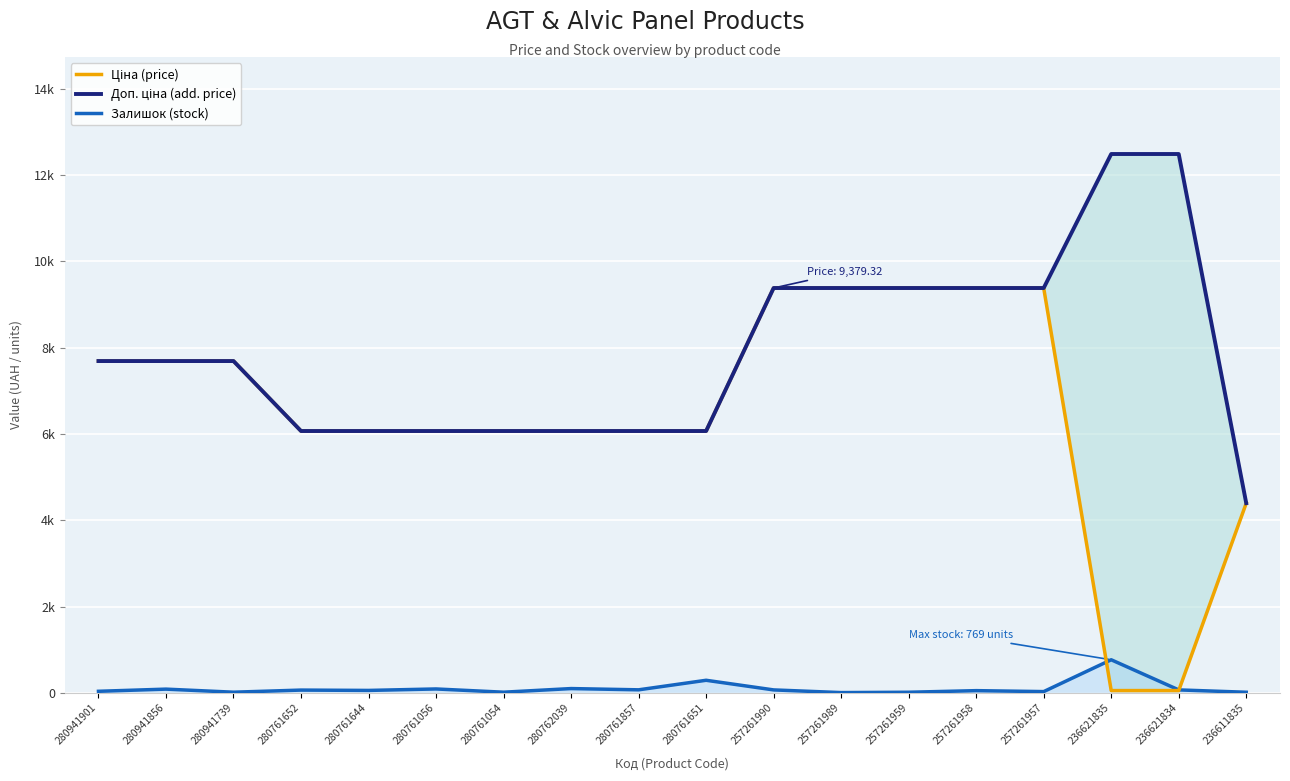

Where does the Залишок (stock) series first go above 67?

280941856